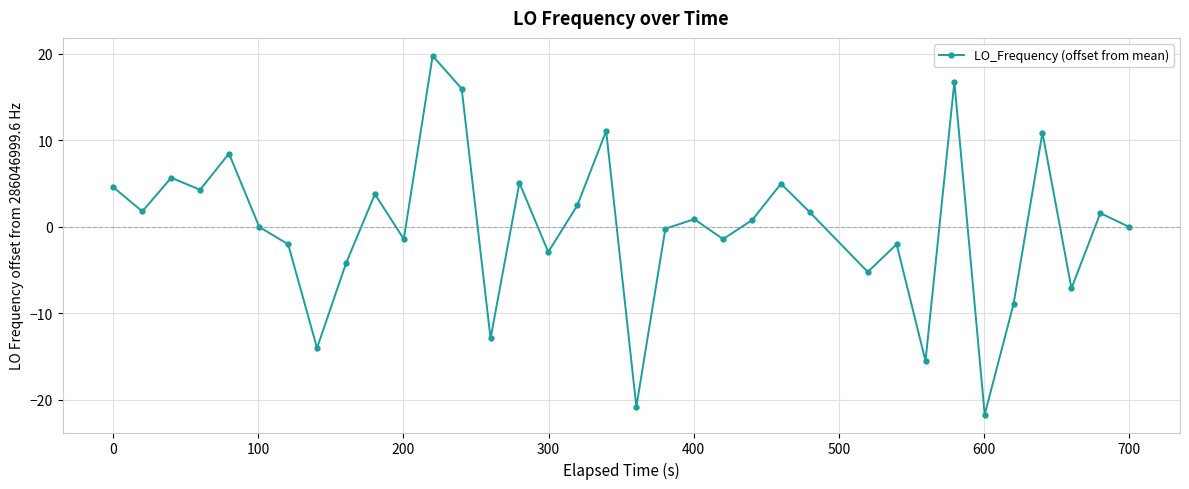

How many lines are shown in the chart?

1